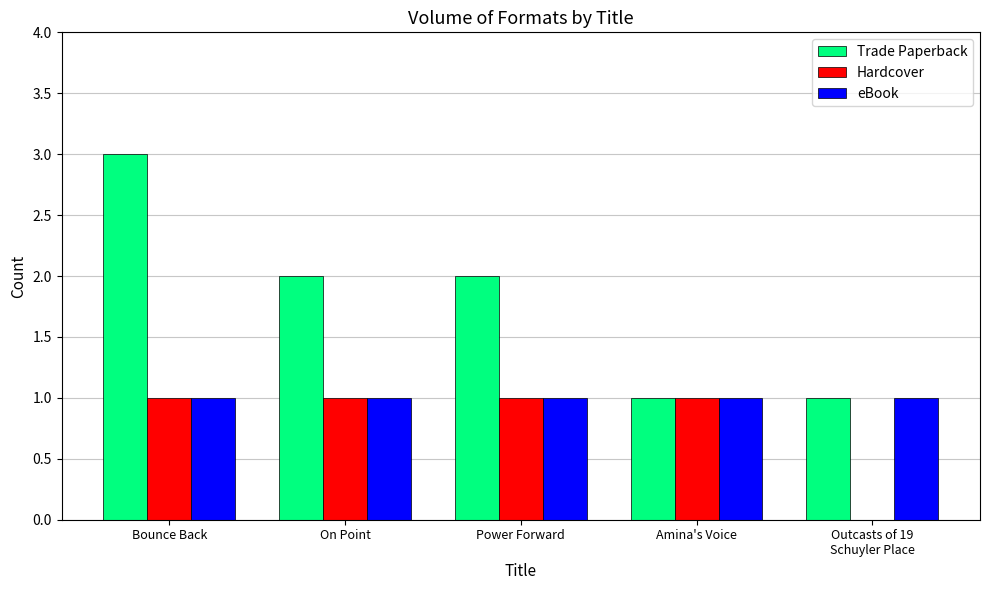

The Trade Paperback series shows 1 at Outcasts of 19
Schuyler Place. True or false?

True